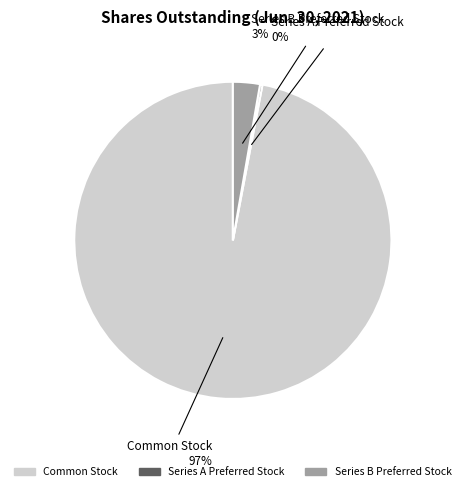

Which category has the biggest portion of the pie?

Common Stock